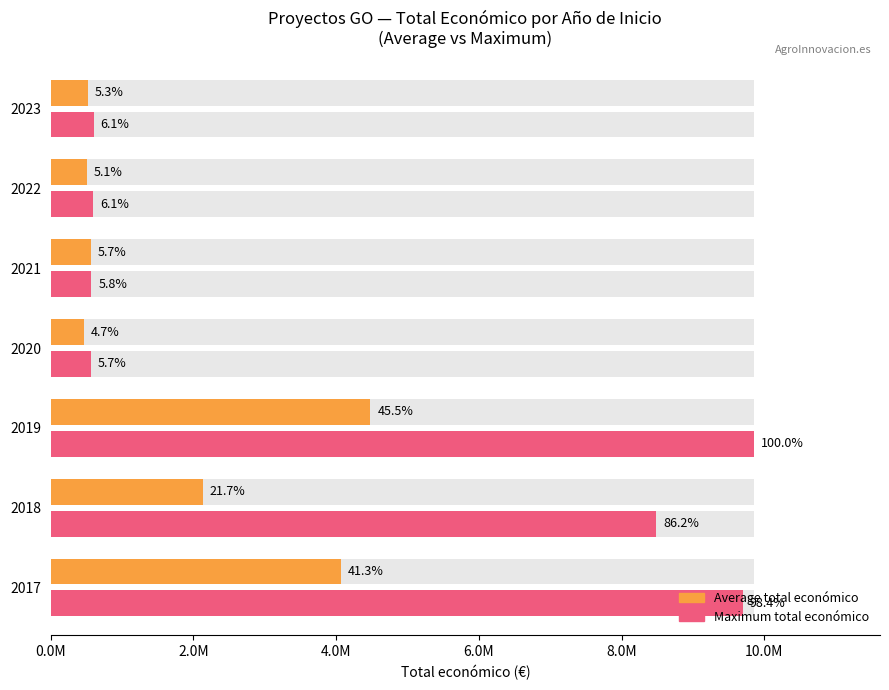

What is the difference between the maximum and minimum values in the Maximum total económico series?

9285650.0